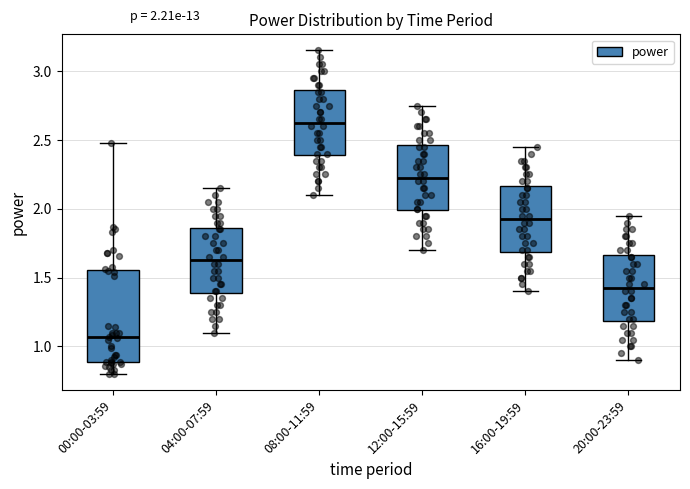

Which box has the highest median line?

08:00-11:59